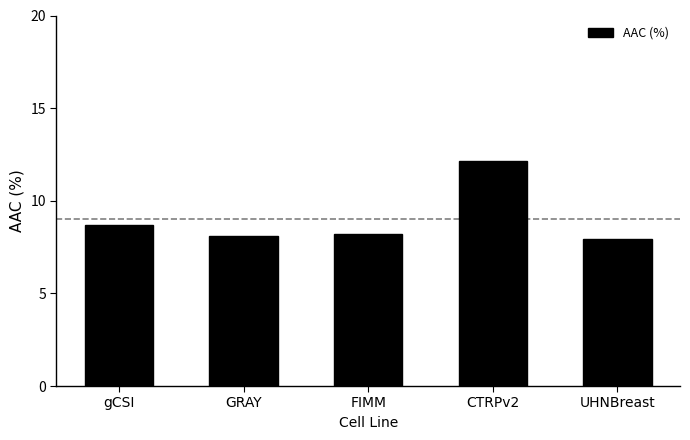

The value at CTRPv2 is 12.1. True or false?

True